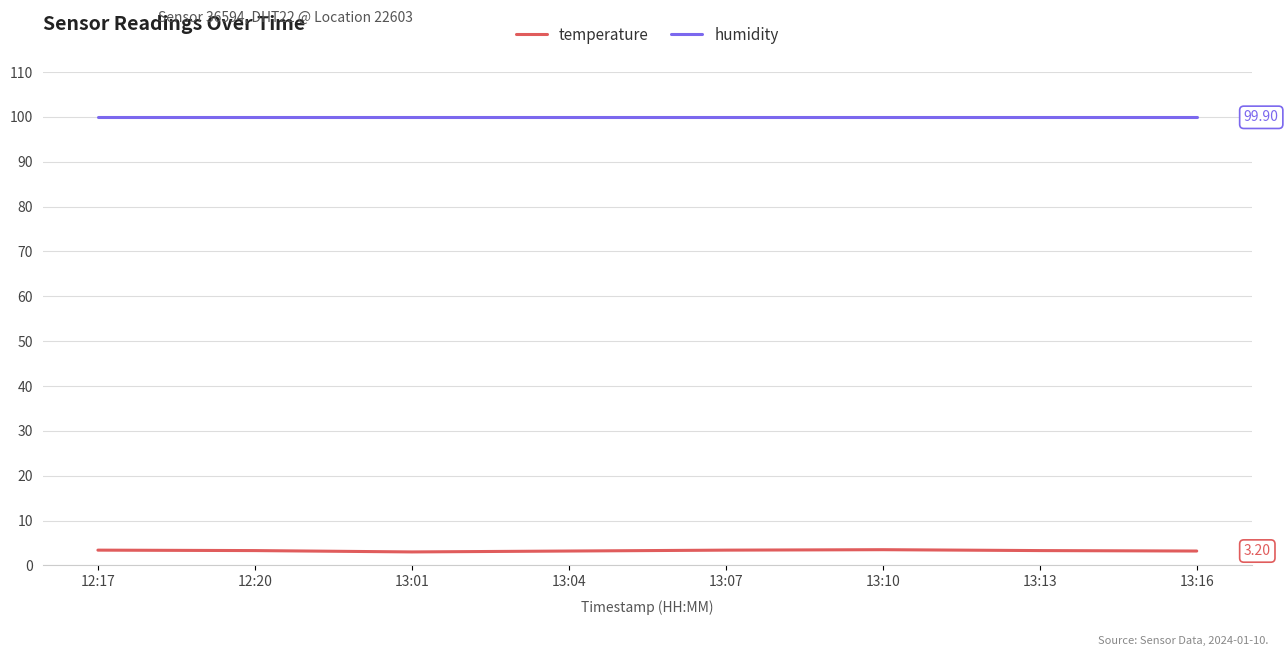

Which series has the largest total across all categories?

humidity